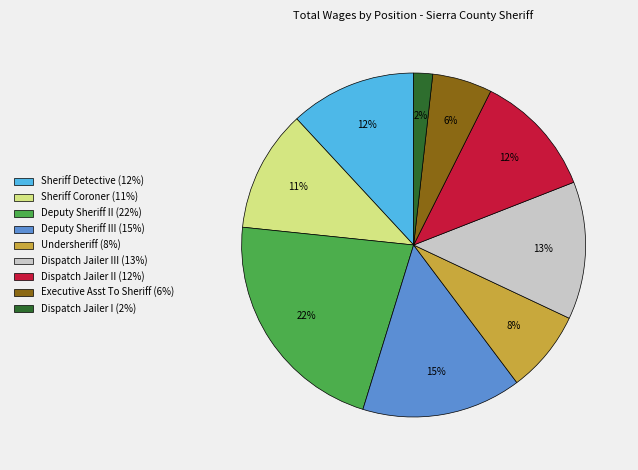

To the nearest percent, what percentage of the pie is Executive Asst To Sheriff (6%)?

6%